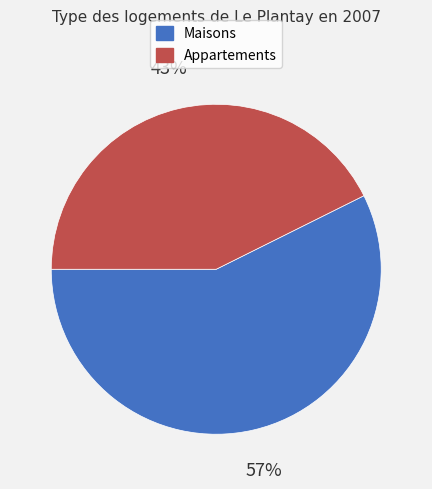

To the nearest percent, what is the average slice percentage?

50%